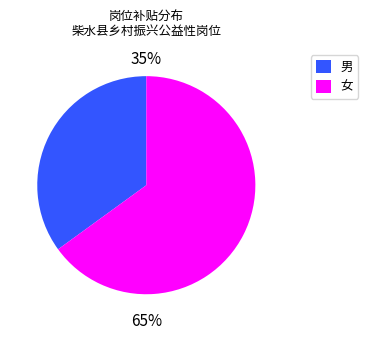

Between 男 and 女, which is larger?

女